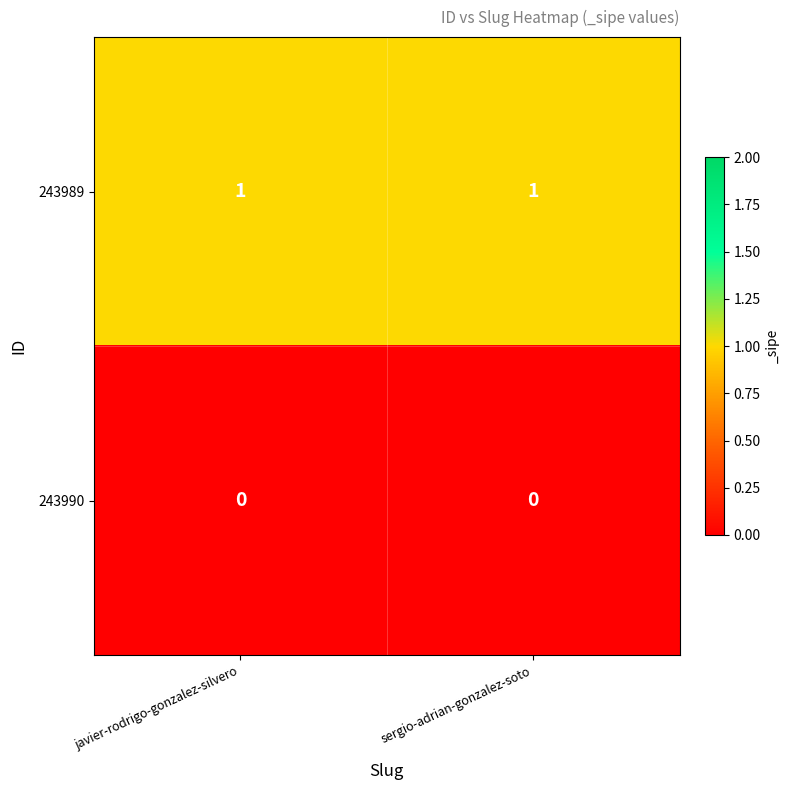

Reading left to right, extract all data points from this chart.

243989: javier-rodrigo-gonzalez-silvero=1	sergio-adrian-gonzalez-soto=1
243990: javier-rodrigo-gonzalez-silvero=0	sergio-adrian-gonzalez-soto=0